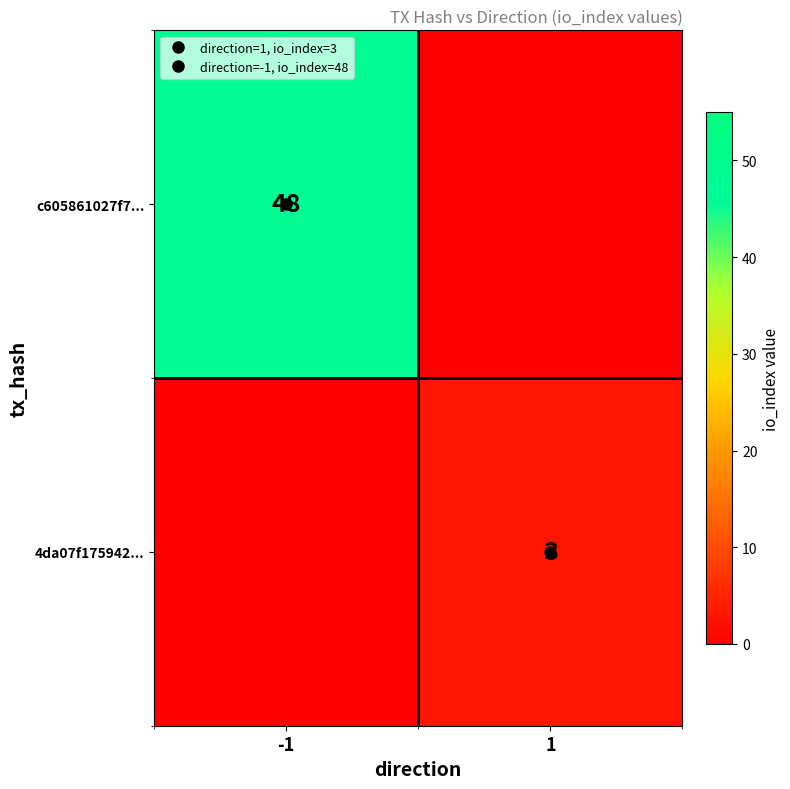

The 4da07f175942... series shows 0 at -1. True or false?

True